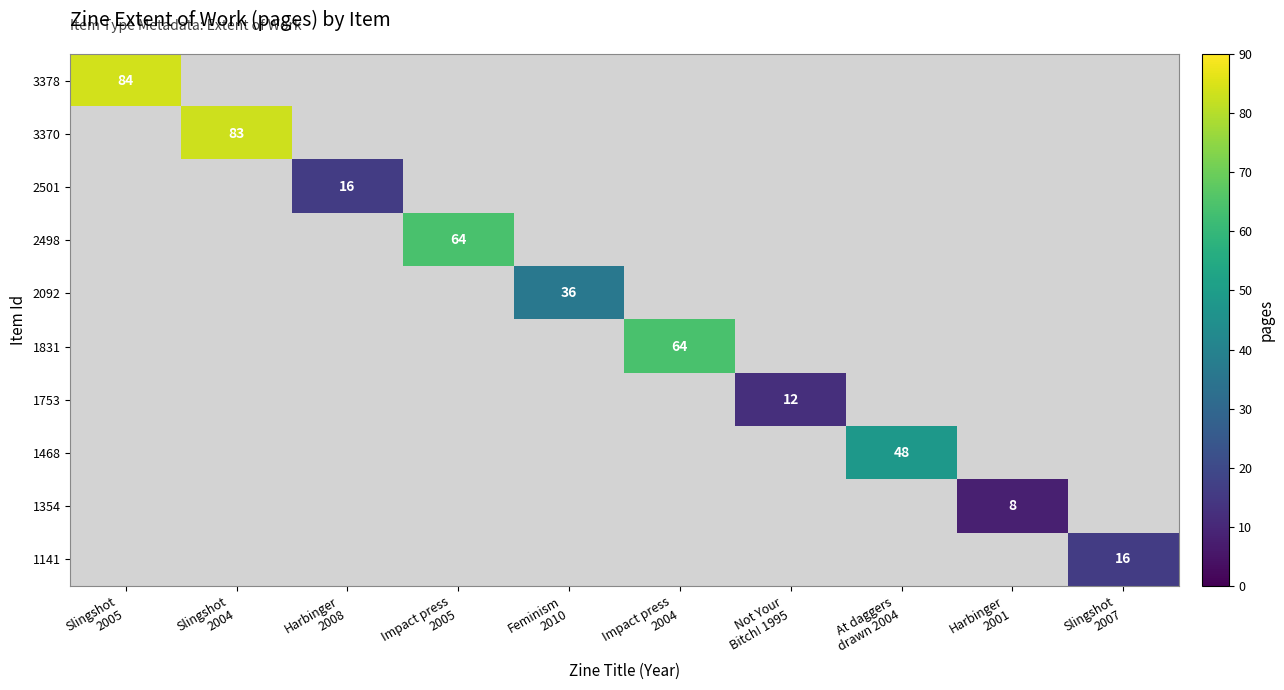

Which series has the widest spread of values?

3378